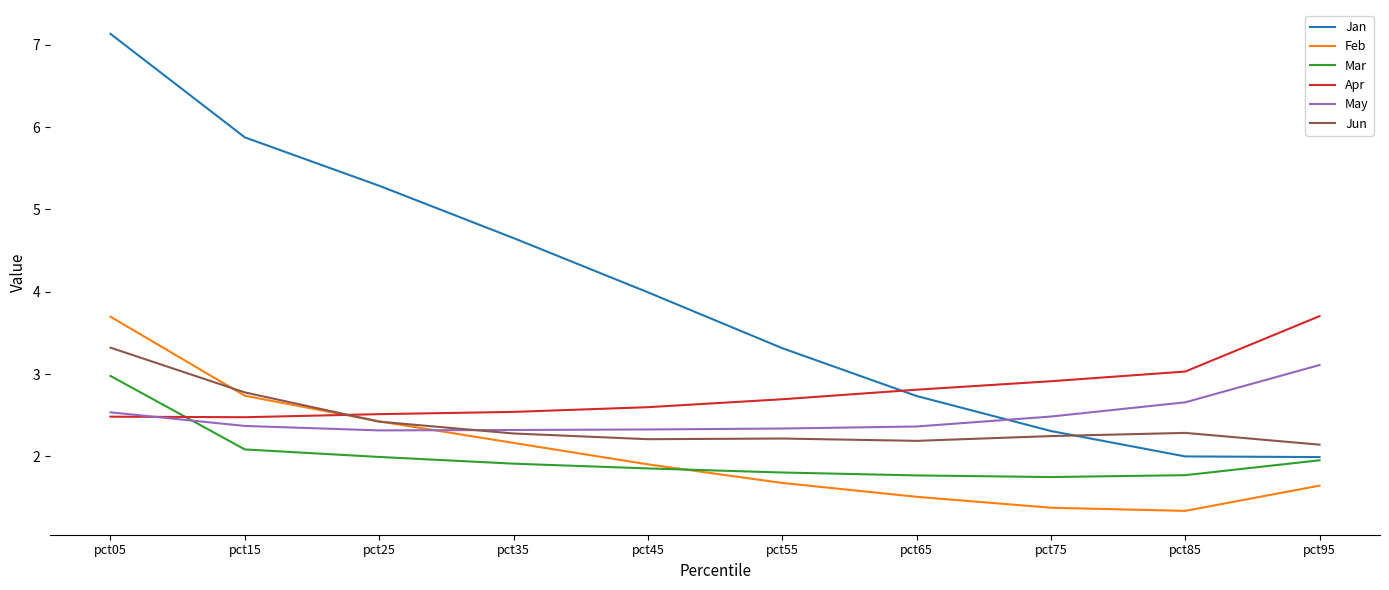

After their last crossing, which series has the higher values: Feb or May?

May